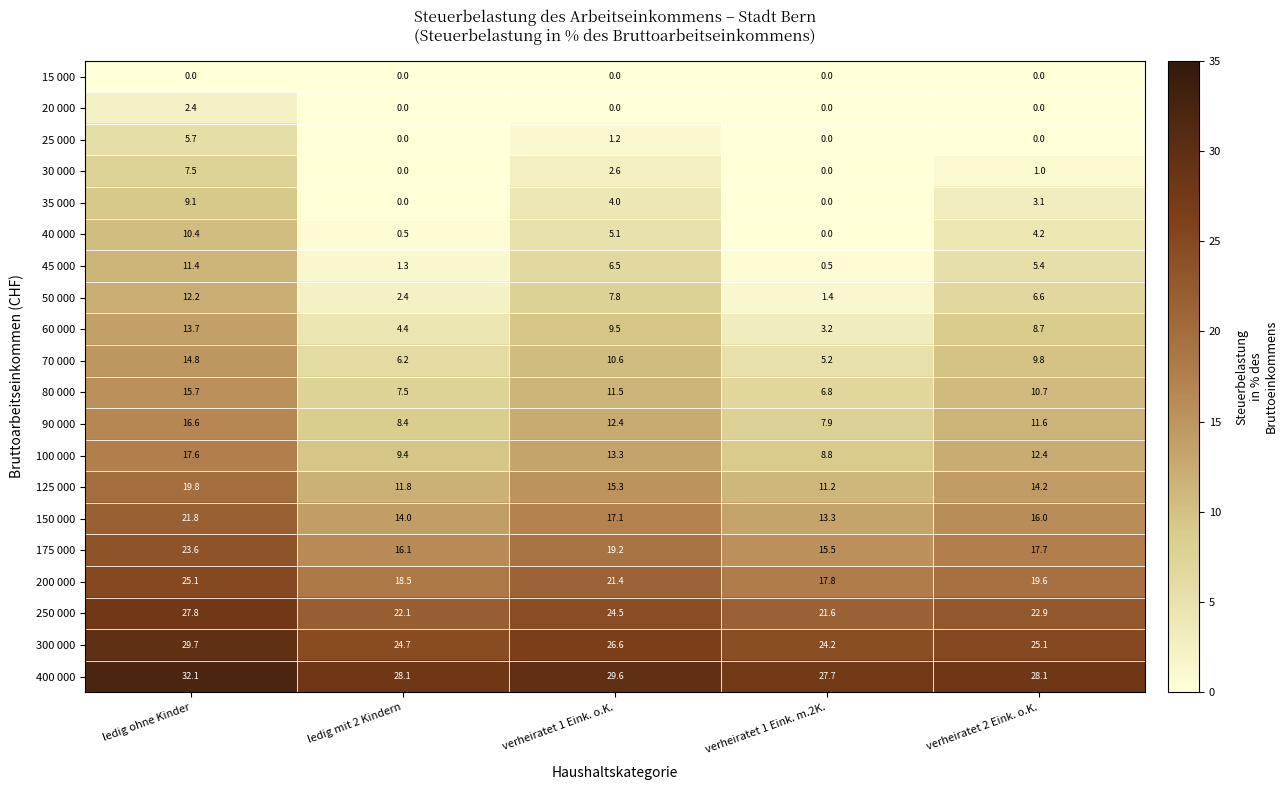

Which series has the largest total across all categories?

400 000